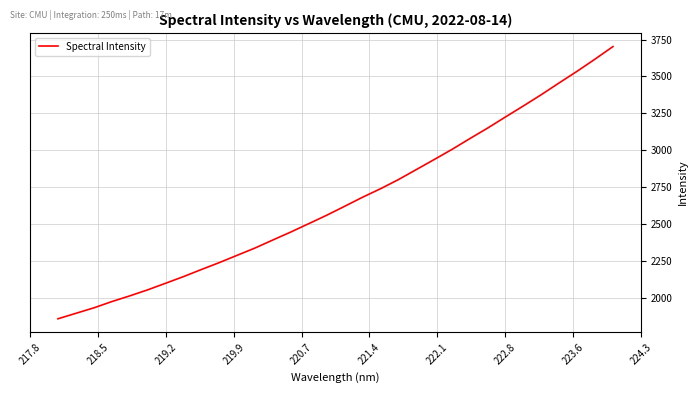

Reading left to right, what are all the values shown in this chart?

1857.4	1894.5	1931.4	1973.8	2012.5	2053.3	2098.0	2143.1	2191.2	2238.1	2287.7	2337.2	2391.8	2445.7	2502.3	2559.2	2619.6	2681.0	2738.4	2800.3	2868.3	2936.3	3005.5	3078.8	3150.5	3226.1	3300.8	3377.0	3456.9	3535.4	3617.6	3702.5